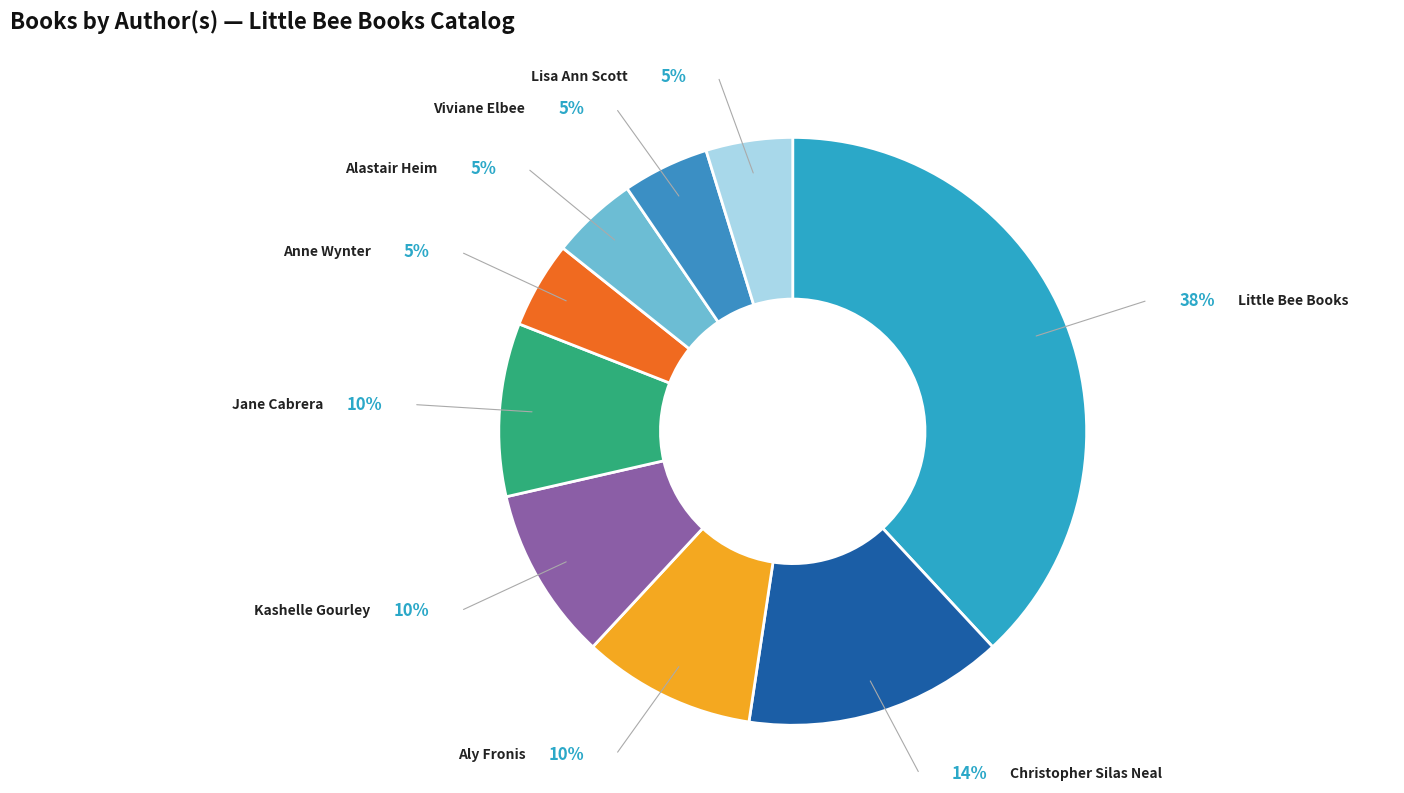

What is the ratio of the value at Viviane Elbee to the value at Alastair Heim?

1.0